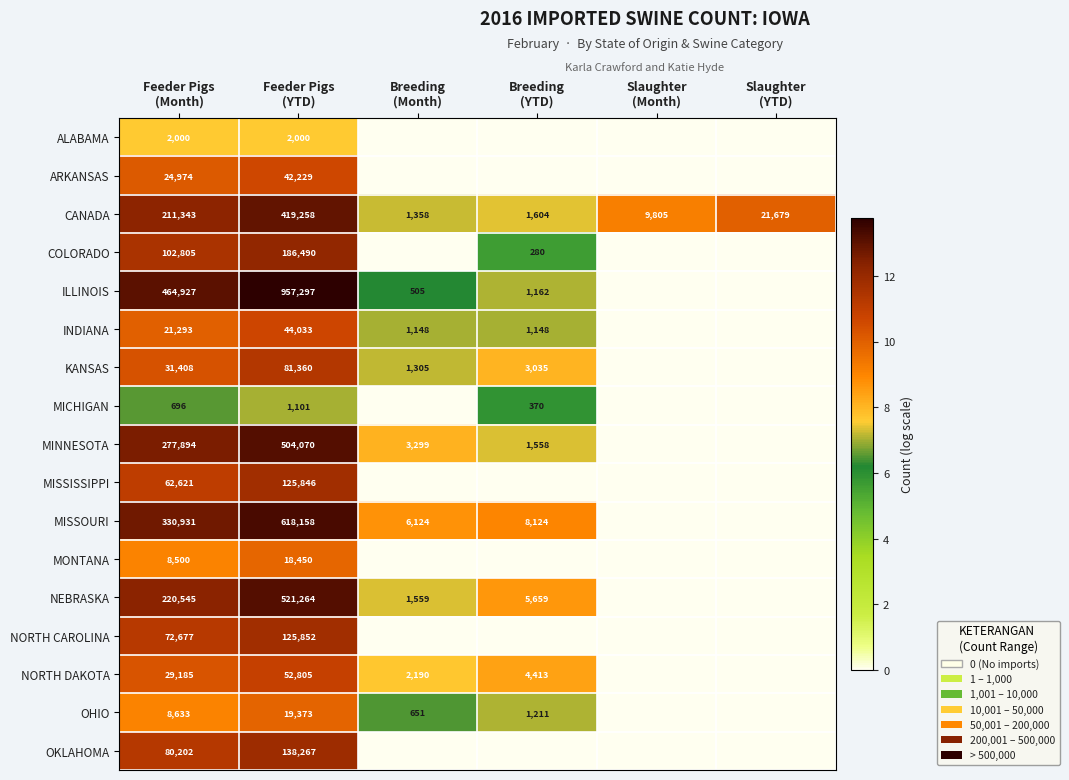

What is the sum of all CANADA values?

665047